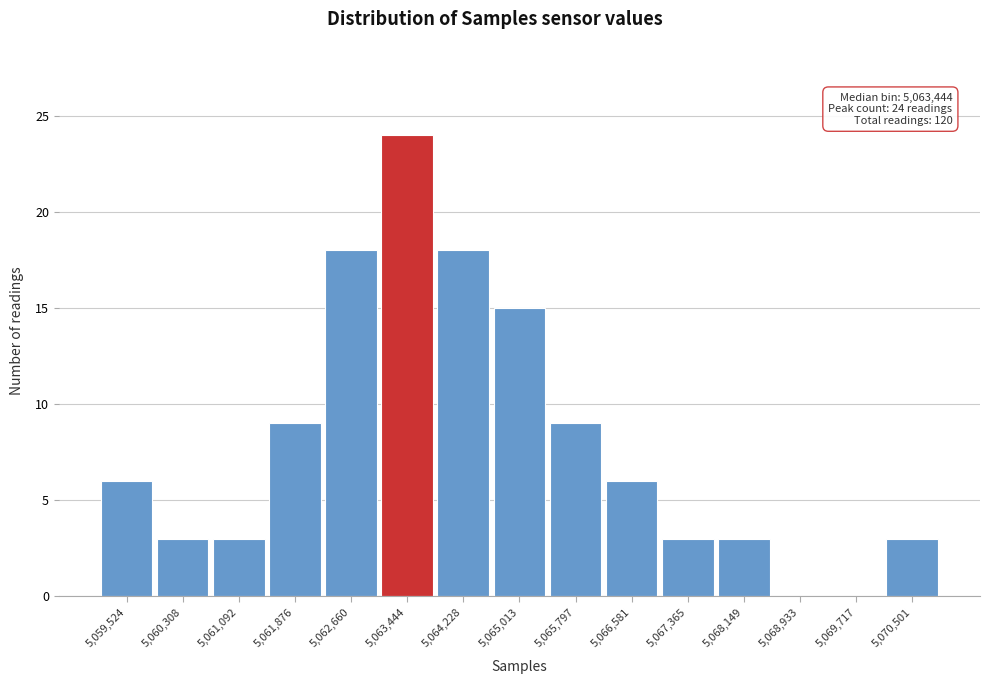

Over which range of the x-axis is the bar tallest?

5063100 to 5063800